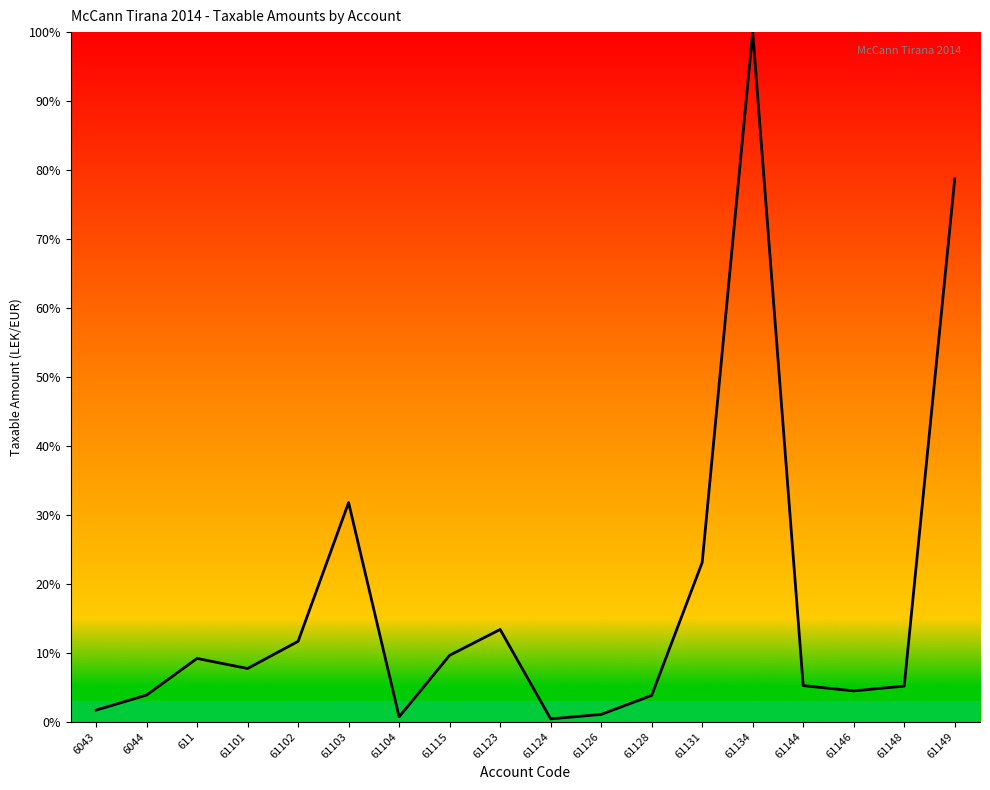

What is the change in value from 61131 to 61134?

+76.9